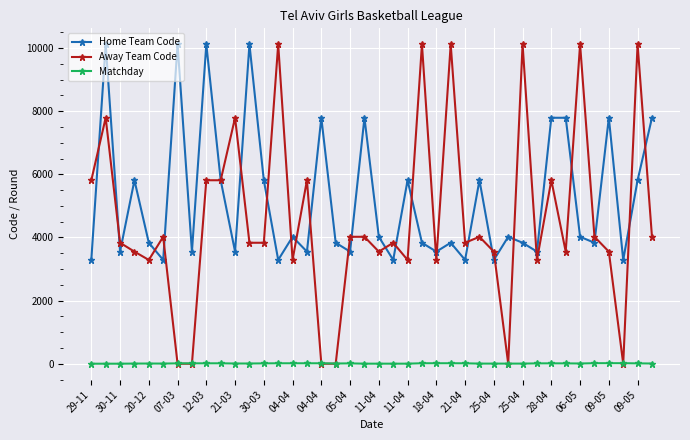

True or false: Home Team Code has more than 0 interior local peaks.

True